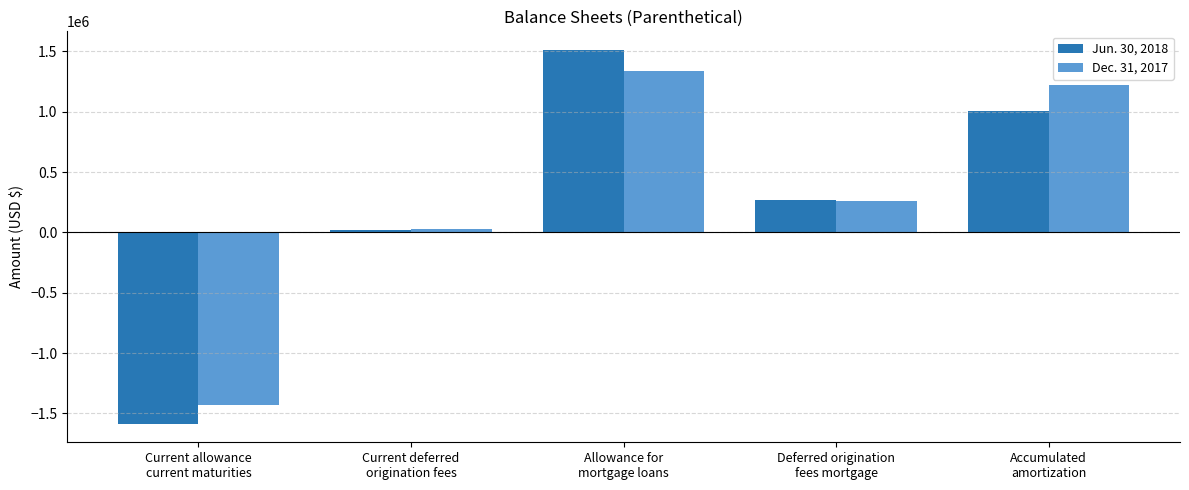

At Deferred origination
fees mortgage, list the series in order from smallest to largest.

Dec. 31, 2017, Jun. 30, 2018